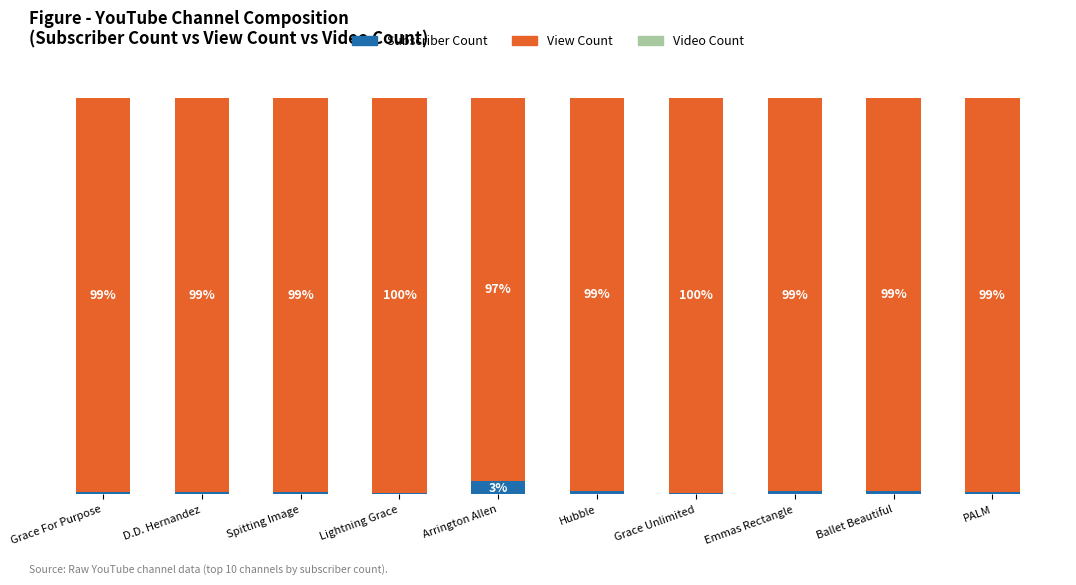

Does the chart contain stacked bars?

Yes